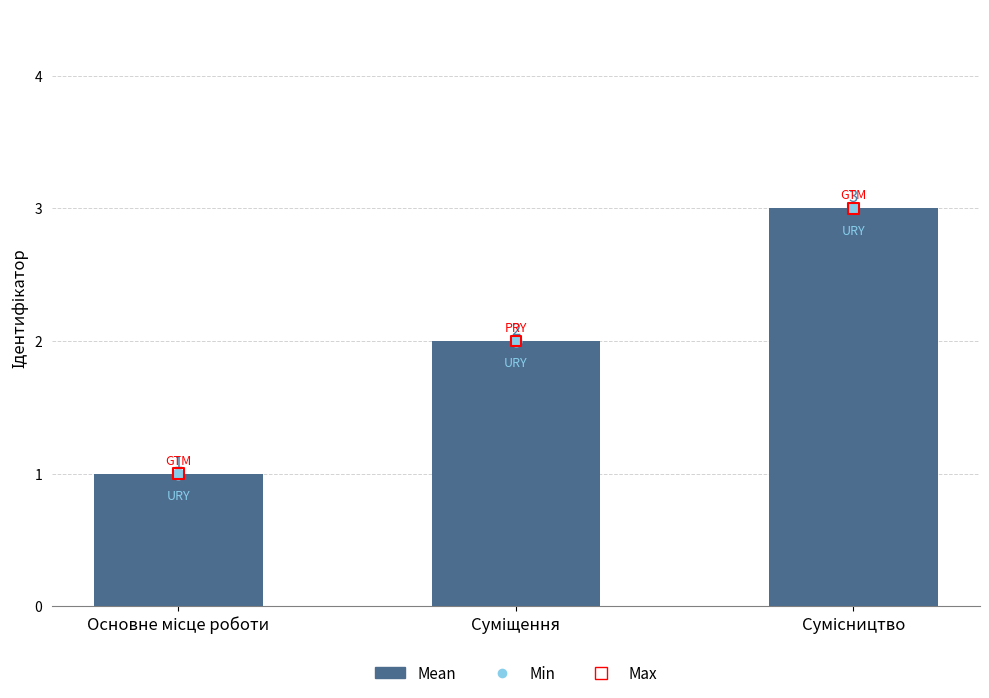

Which series has the largest Y range (max minus min)?

Mean